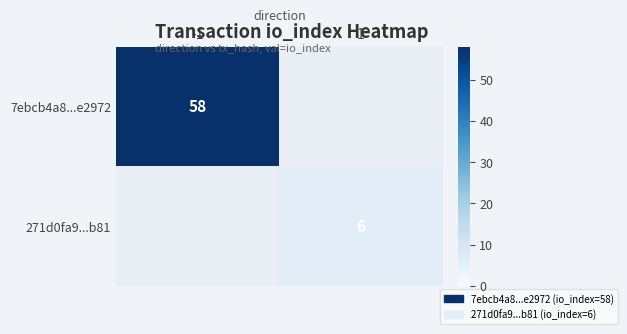

The value of 271d0fa9...b81 at 1 is 4. True or false?

False